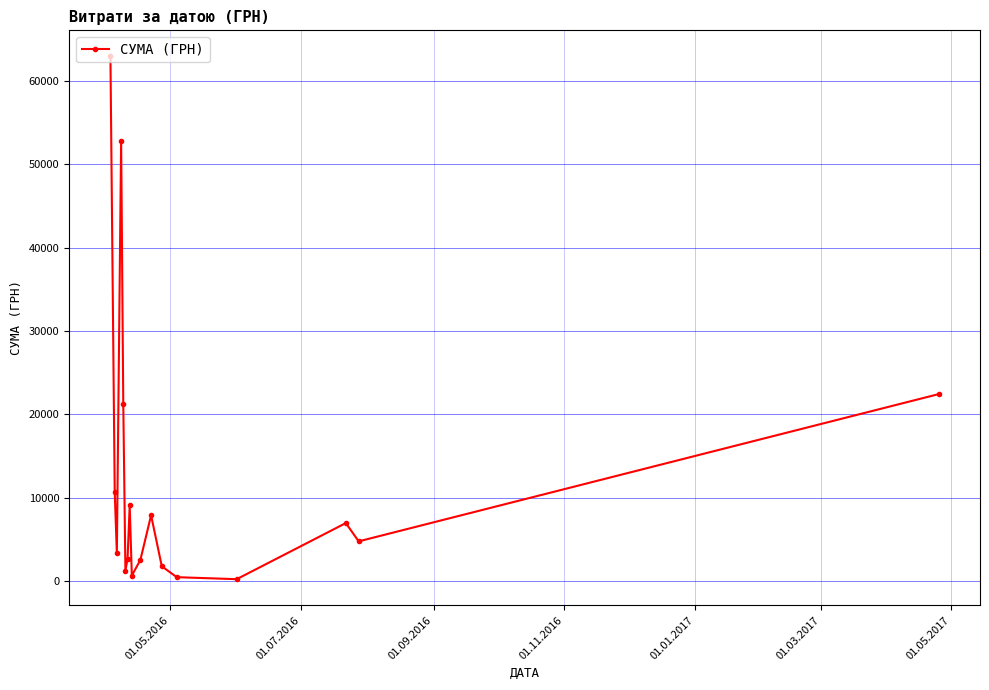

True or false: the data has more than 2 interior local peaks.

True